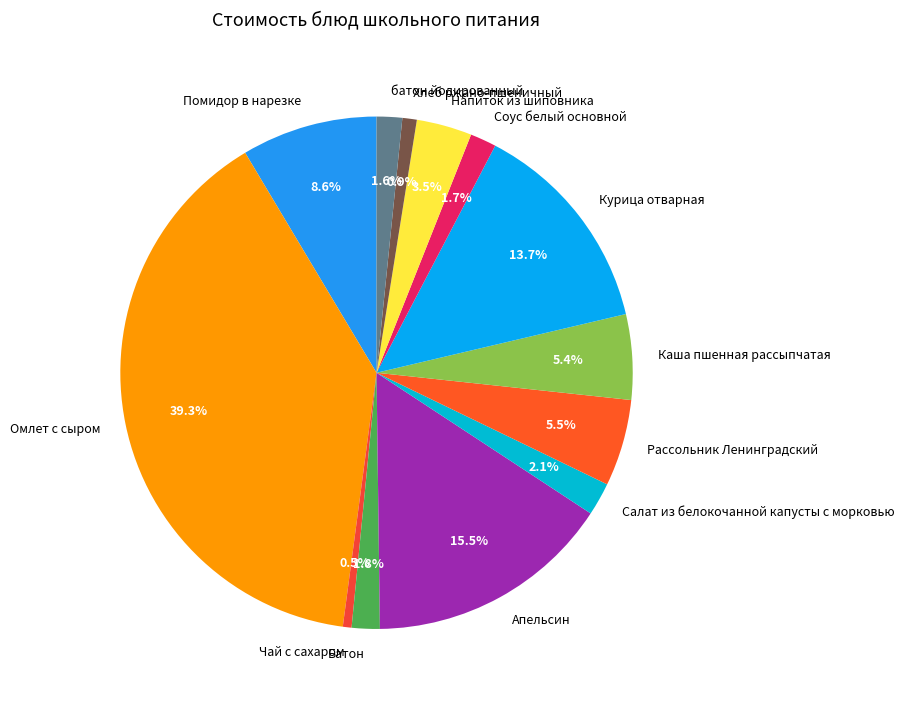

How much of the chart is everything except Чай с сахаром?

99.5%